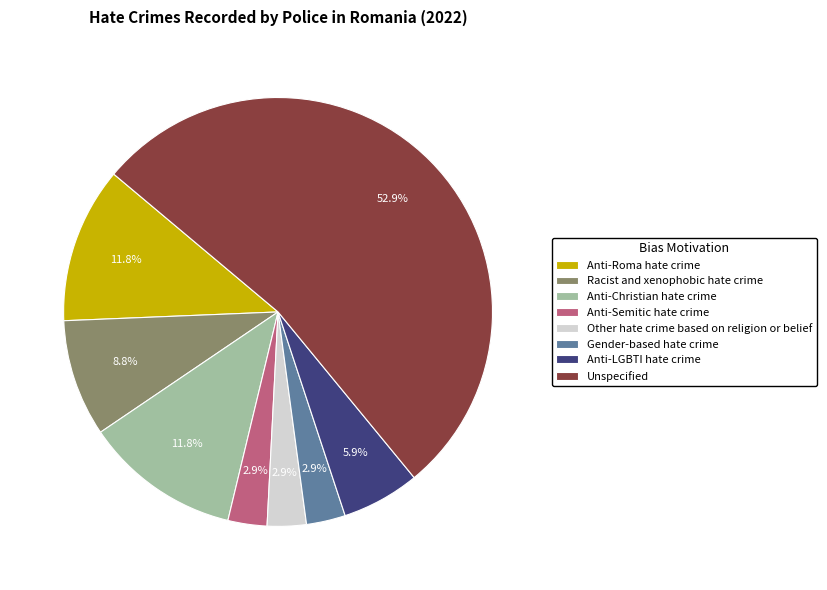

Do Other hate crime based on religion or belief and Racist and xenophobic hate crime together represent more than half of the pie?

No